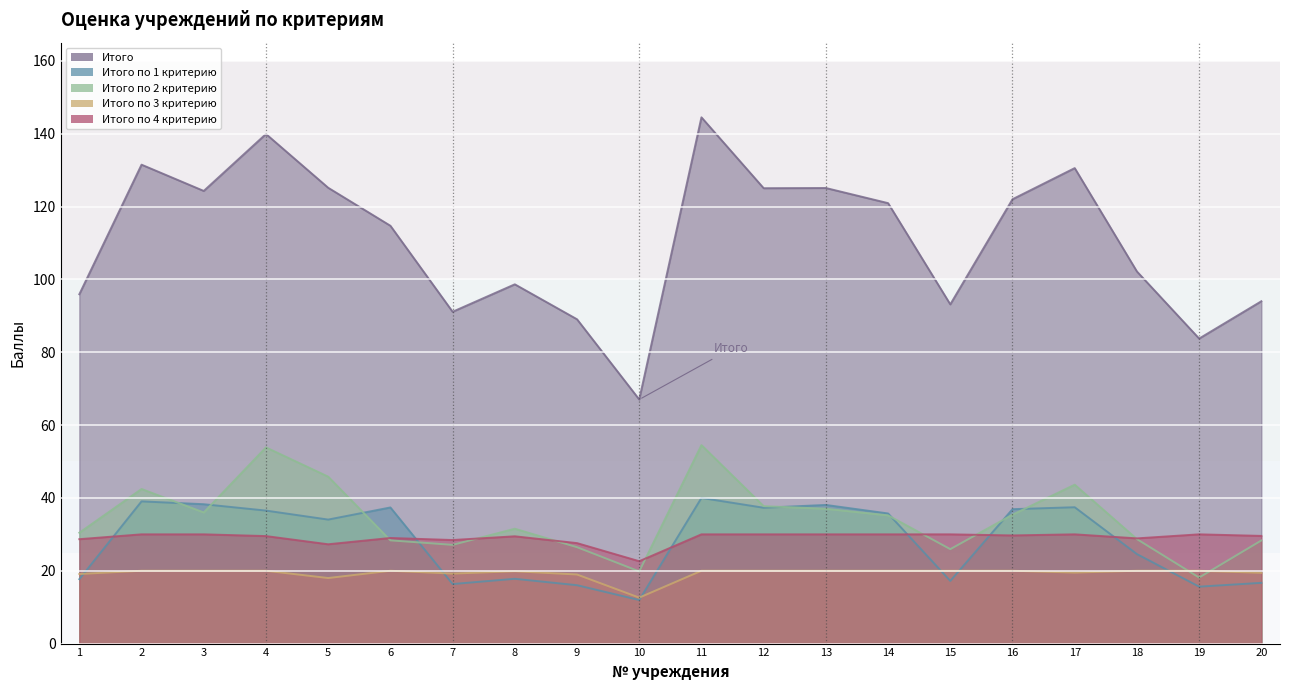

What is the sum of the Итого по 4 критерию values at 7 and 4?

58.0